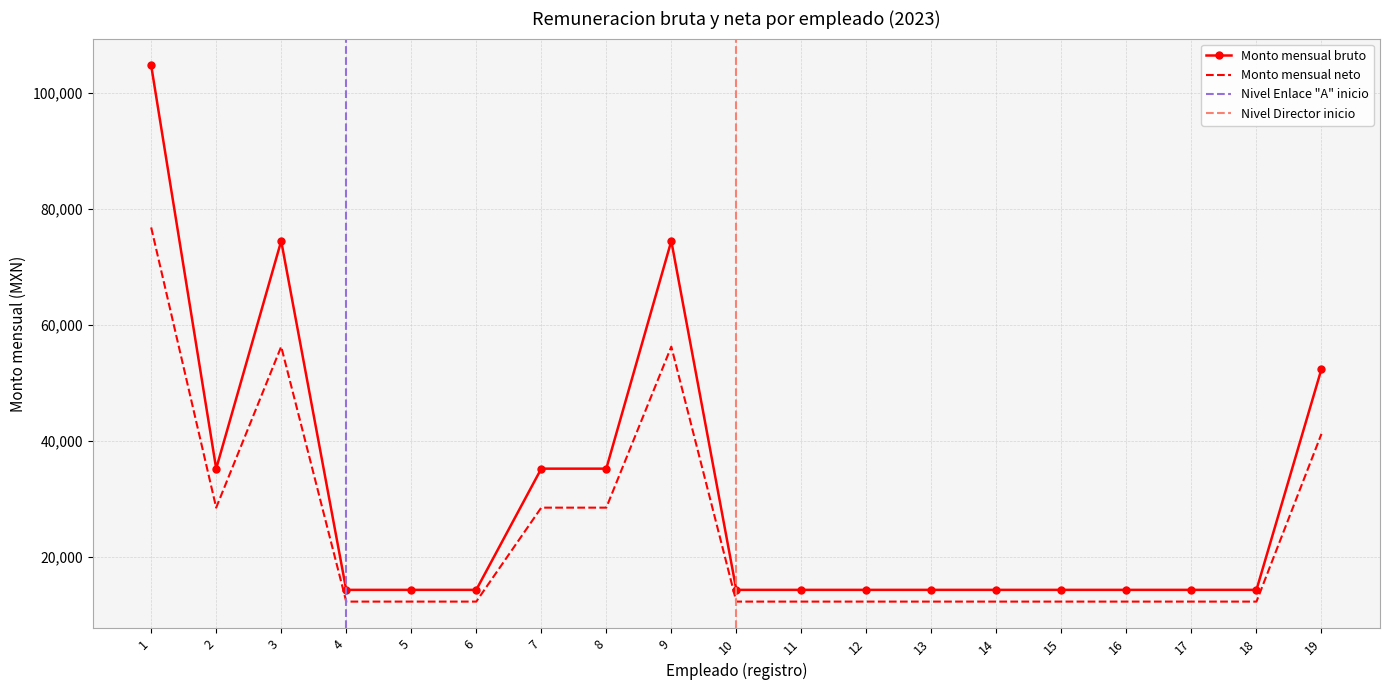

List the labels in order of Monto mensual neto value, largest first.

1, 3, 9, 19, 2, 7, 8, 4, 5, 6, 10, 11, 12, 13, 14, 15, 16, 17, 18